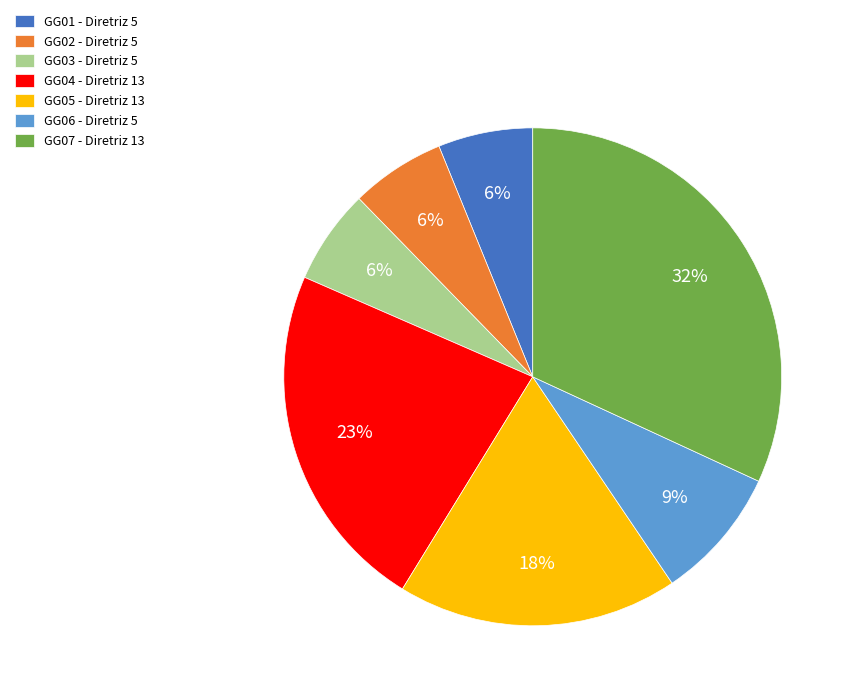

What is the largest slice in the pie chart?

GG07 - Diretriz 13